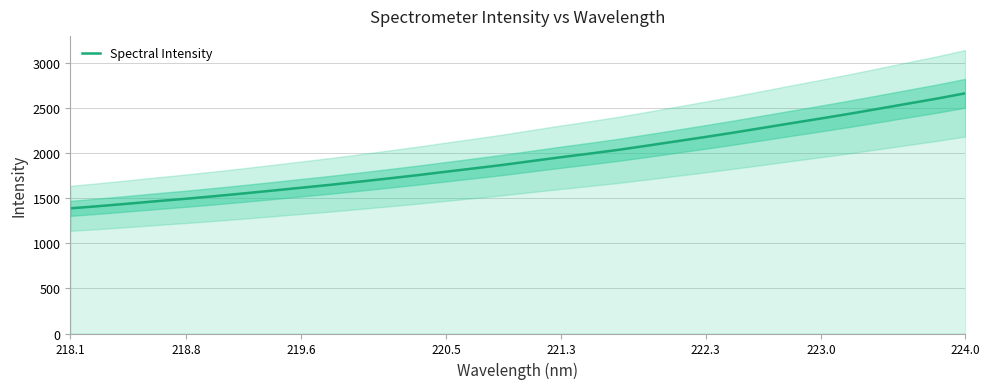

How many distinct data groups are displayed?

1